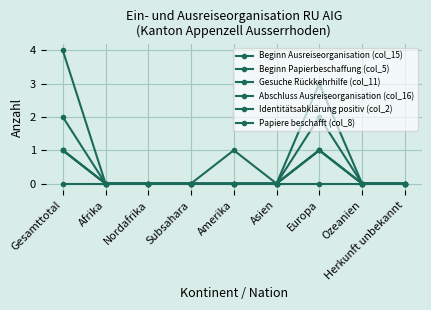

Is this an area chart (filled region under the line)?

No